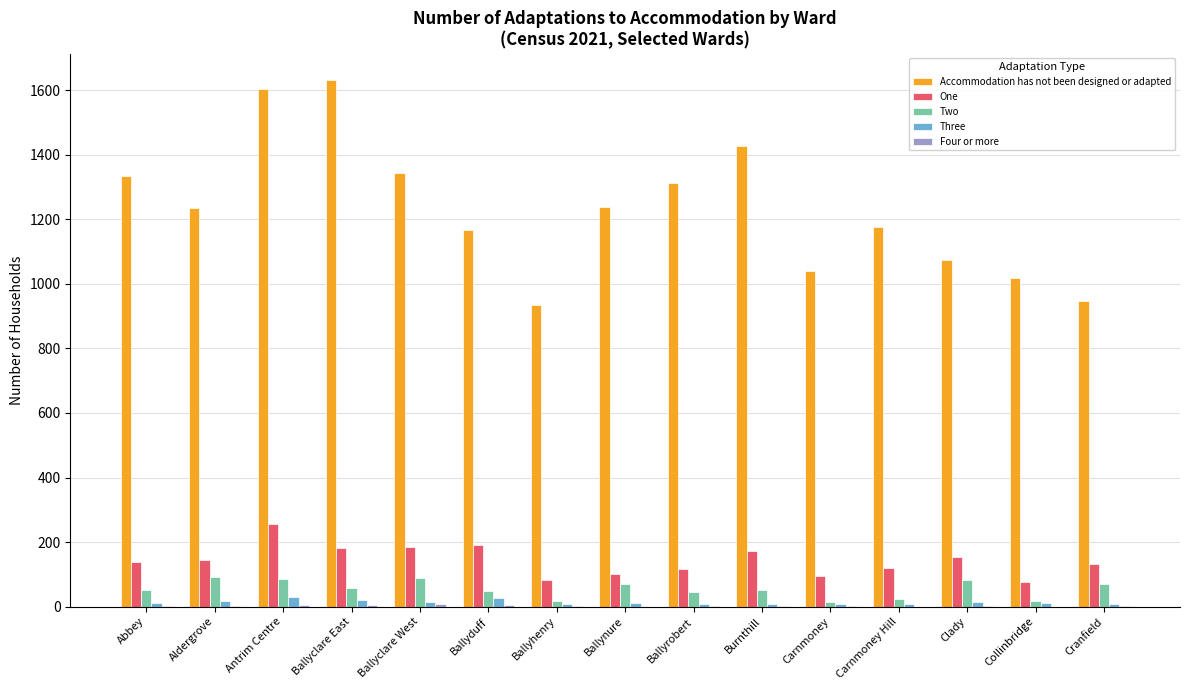

What is the sum of all Two values?

813